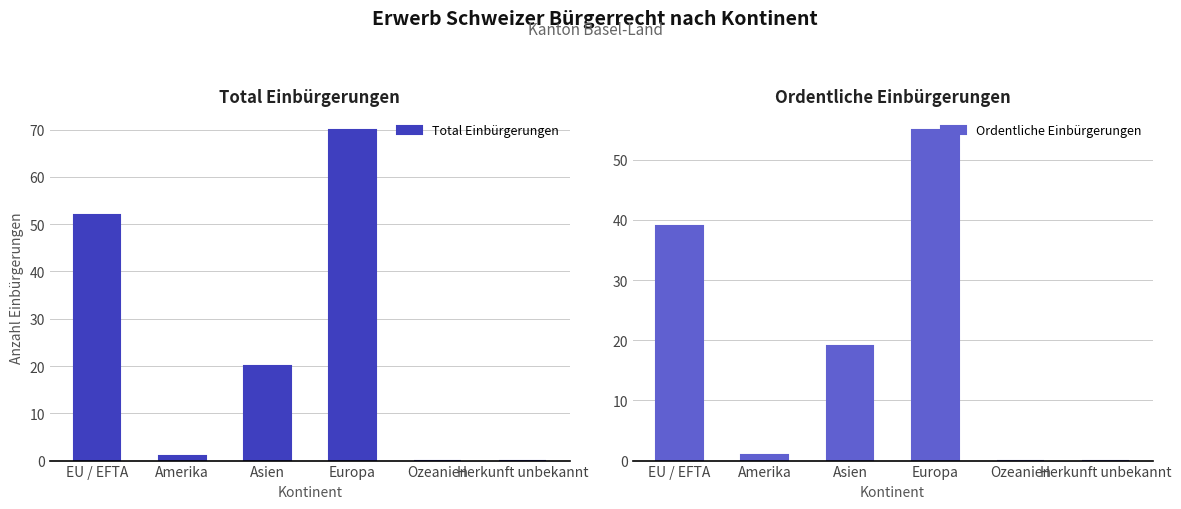

At which category does the chart reach its peak across all series?

Europa